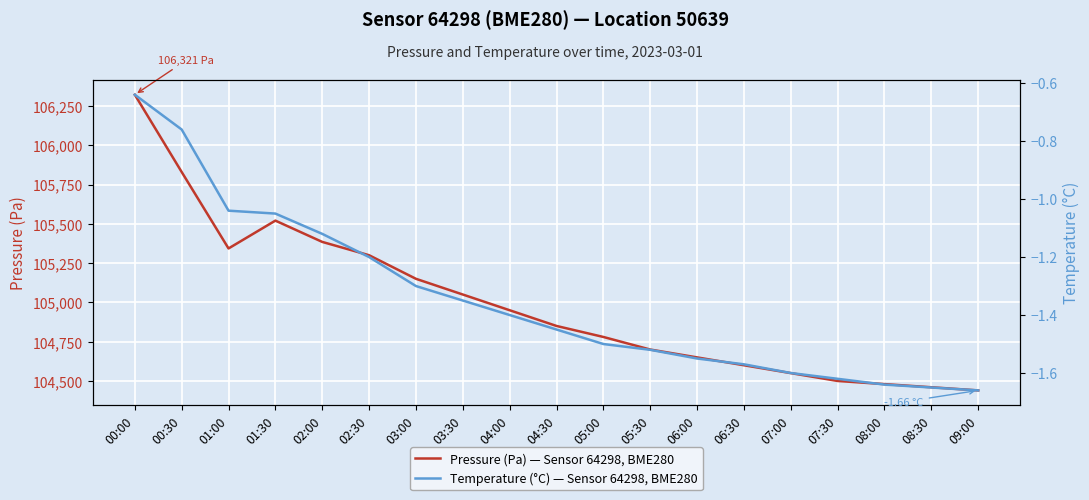

Between 02:30 and 03:00, which is larger?

02:30